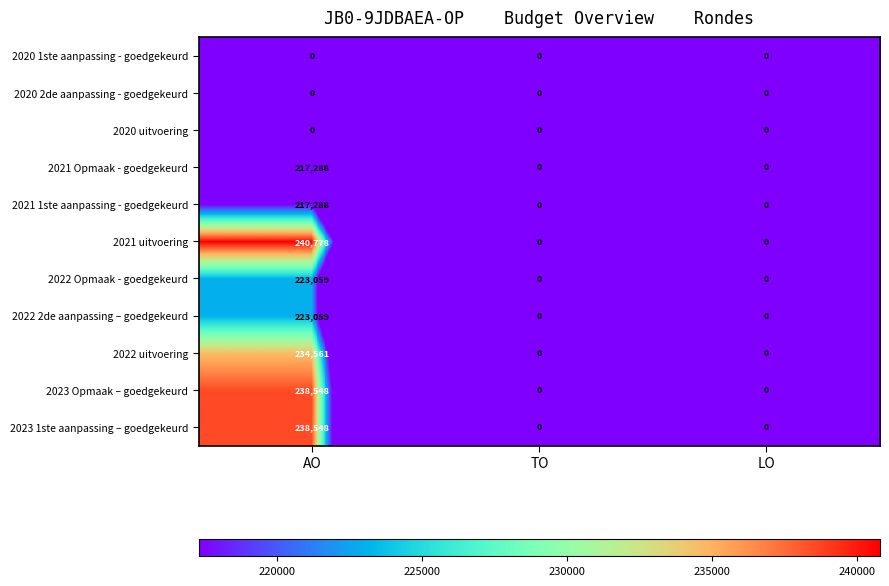

What is the approximate value of 2023 1ste aanpassing – goedgekeurd at AO, to the nearest 10?

238550